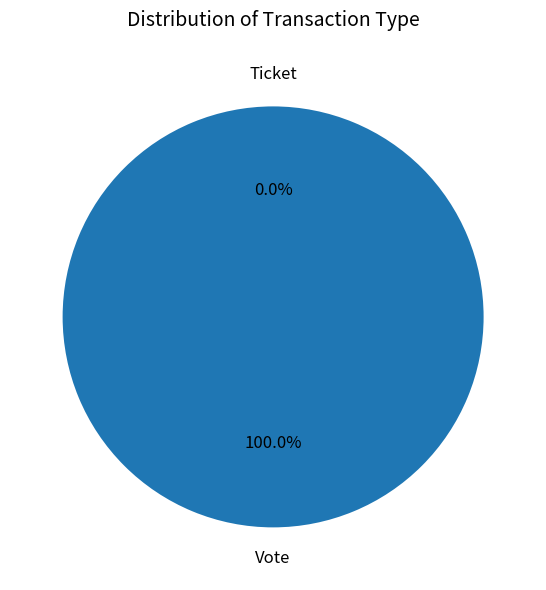

What is the change in value from Vote to Ticket?

-1